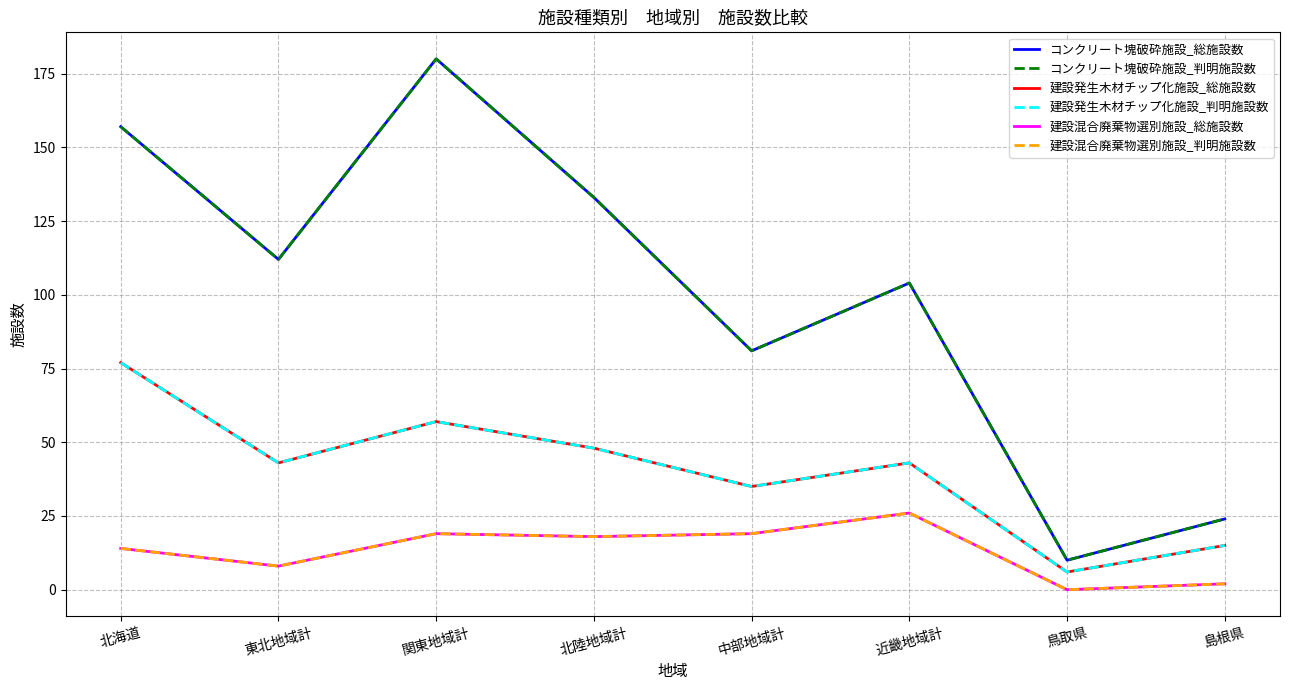

Rank the series at 近畿地域計 from highest to lowest value.

コンクリート塊破砕施設_総施設数, コンクリート塊破砕施設_判明施設数, 建設発生木材チップ化施設_総施設数, 建設発生木材チップ化施設_判明施設数, 建設混合廃棄物選別施設_総施設数, 建設混合廃棄物選別施設_判明施設数